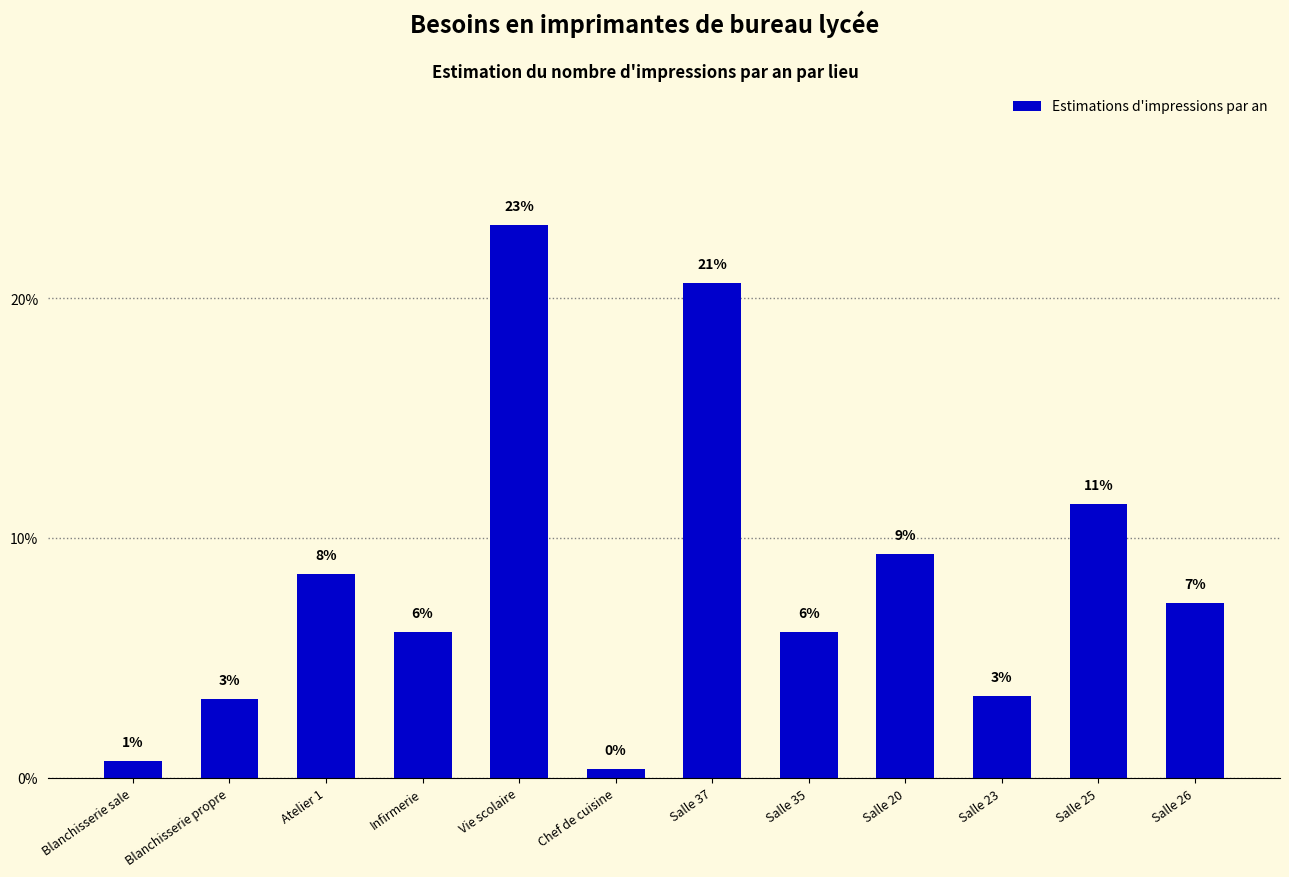

What is the sum of all values?

100.0